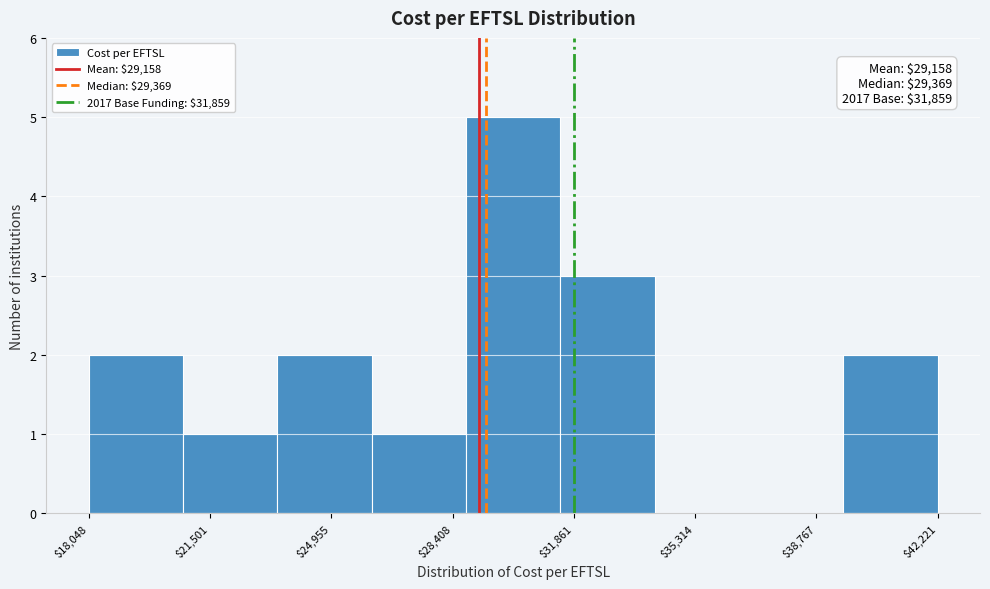

Over which range of the x-axis is the bar tallest?

29000 to 31500